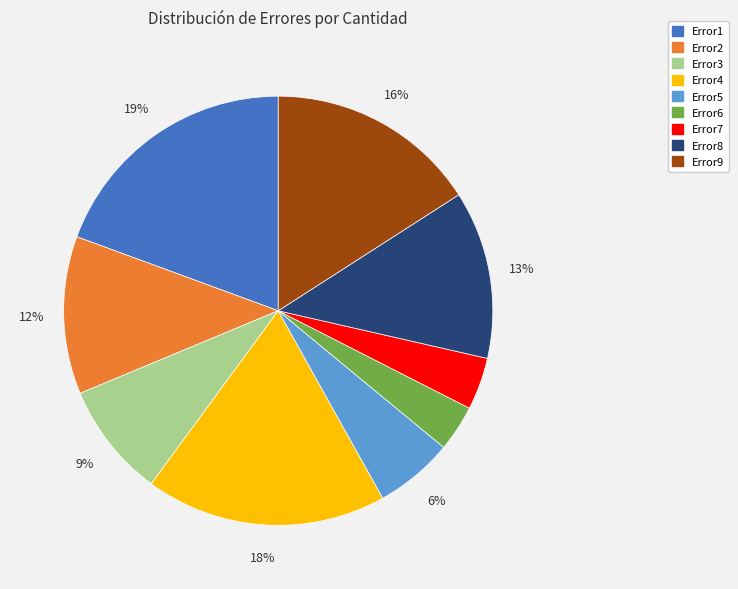

Is the sum of Error5 and Error2 greater than half?

No